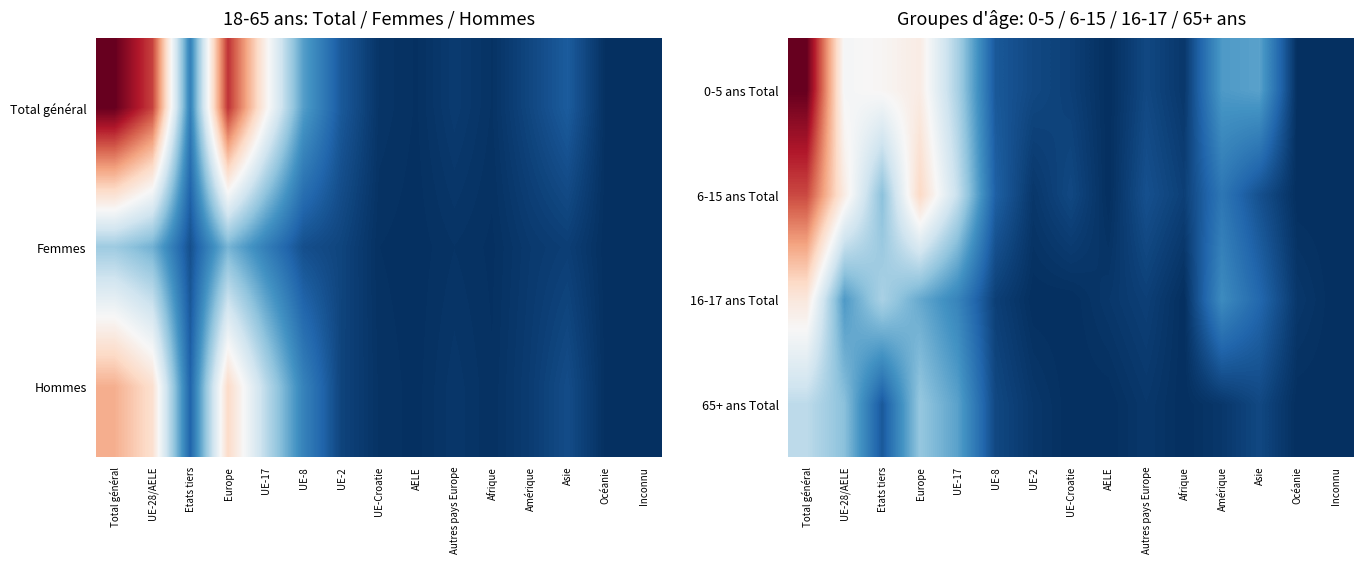

Rank the series by their maximum value, from lowest to highest.

65+ ans Total, 16-17 ans Total, 6-15 ans Total, 0-5 ans Total